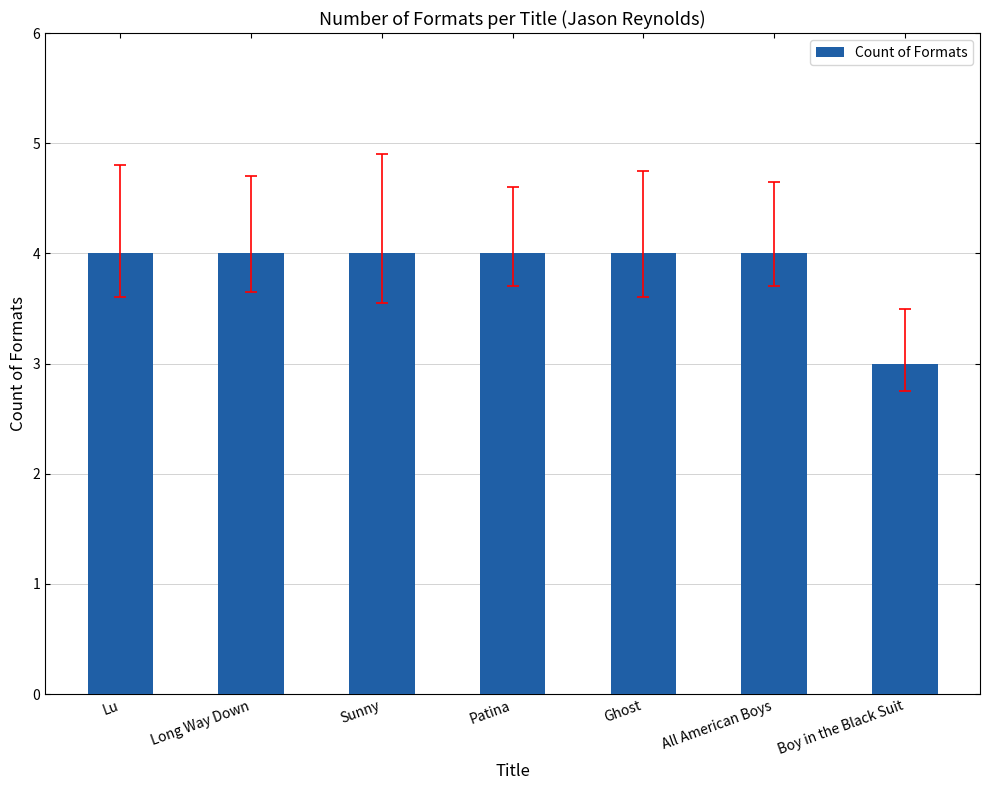

What position from the left is Lu?

1